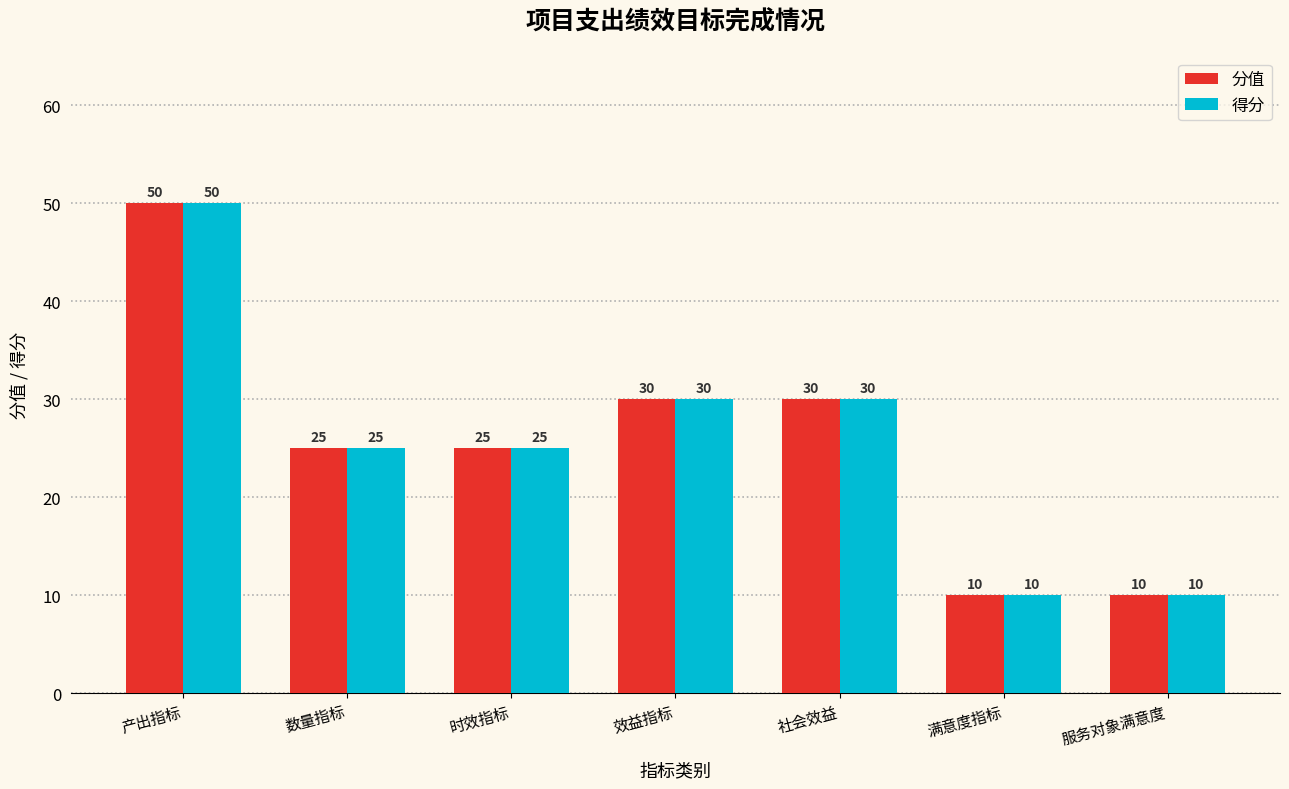

At which category is the sum across all series the highest?

产出指标